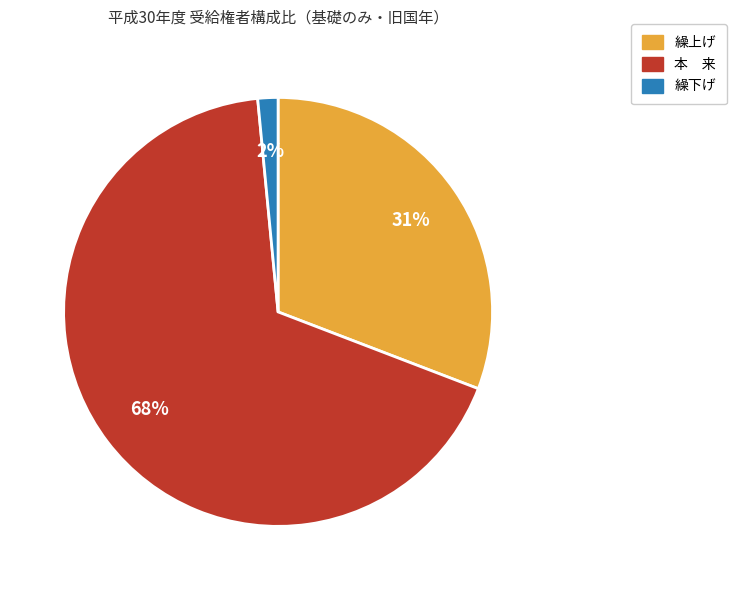

Approximately how many times larger is the value at 繰上げ compared to 本 来?

0.5